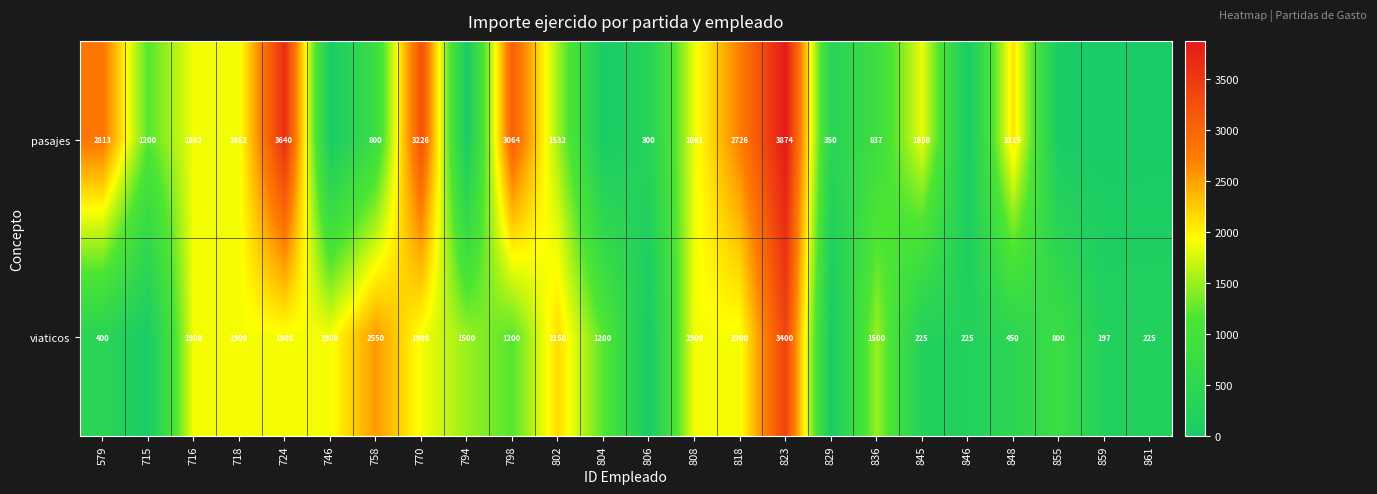

How many series are shown in this chart?

2